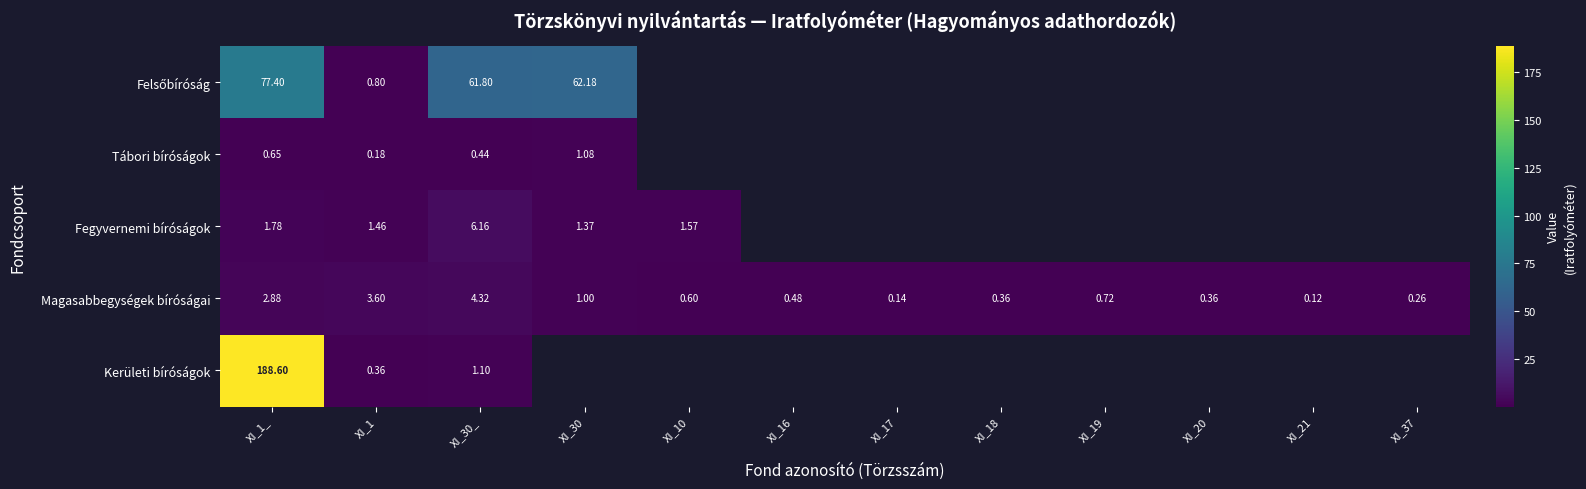

Is the value of Felsőbíróság at XI_1_ greater than the value of Fegyvernemi bíróságok at XI_37?

No